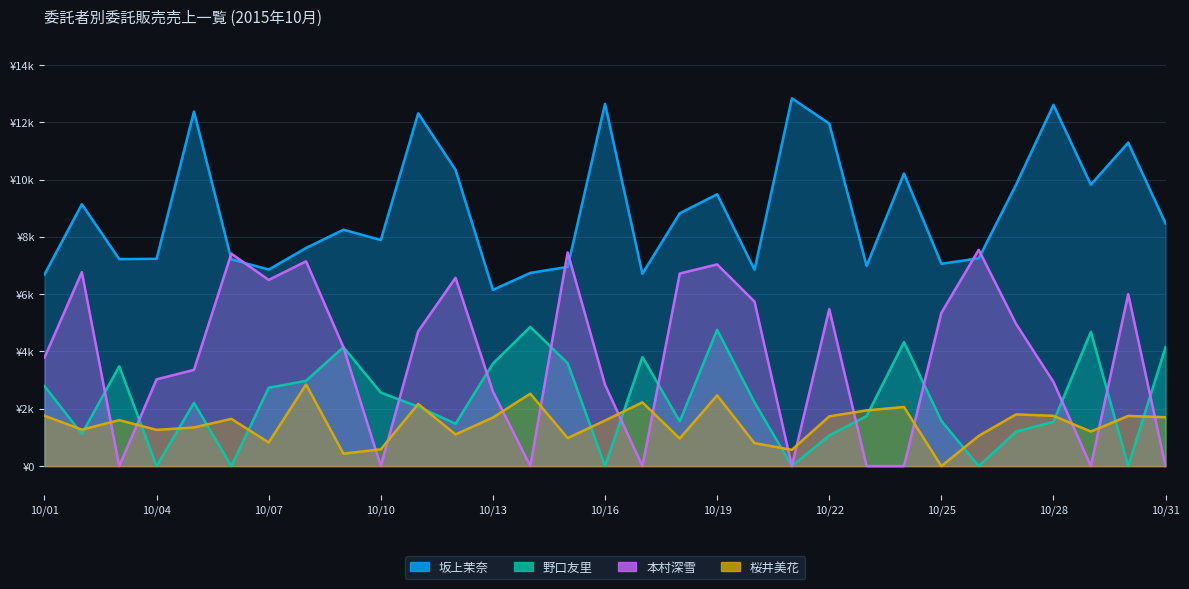

Reading left to right, what are all the values shown in this chart?

坂上茉奈: 6688	9139	7224	7235	12372	7216	6860	7614	8250	7892	12313	10338	6151	6743	6953	12644	6713	8825	9488	6855	12836	11954	6988	10213	7062	7251	9825	12607	9822	11290	8471
野口友里: 2792	1122	3485	0	2206	0	2733	2977	4150	2564	2075	1477	3579	4859	3591	0	3809	1561	4759	2225	0	1069	1747	4328	1581	0	1202	1546	4687	0	4150
本村深雪: 3788	6770	0	3028	3359	7415	6498	7147	4148	0	4704	6572	2604	0	7458	2839	0	6721	7040	5742	0	5479	0	0	5349	7549	4960	2937	0	6002	0
桜井美花: 1759	1271	1604	1265	1348	1648	825	2848	435	585	2167	1105	1696	2528	978	1591	2225	964	2469	801	567	1736	1945	2062	0	1055	1805	1755	1206	1751	1706